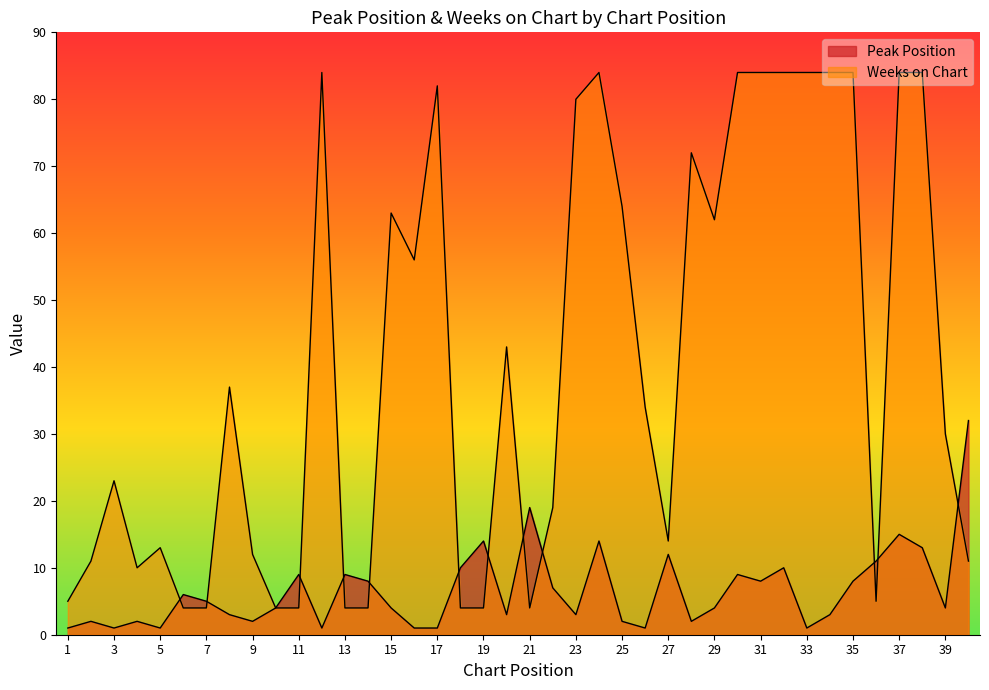

True or false: Weeks on Chart has more than 0 interior local peaks.

True